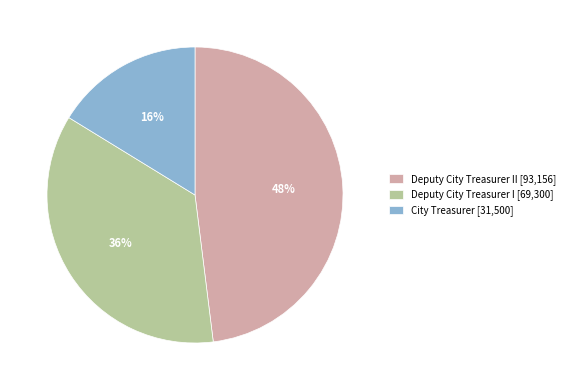

Is there any slice that represents more than half of the pie?

No